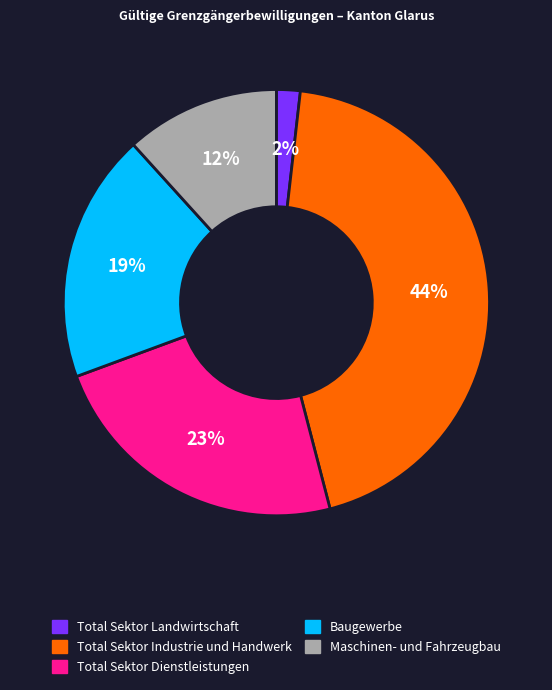

Between Total Sektor Dienstleistungen and Total Sektor Industrie und Handwerk, which is larger?

Total Sektor Industrie und Handwerk